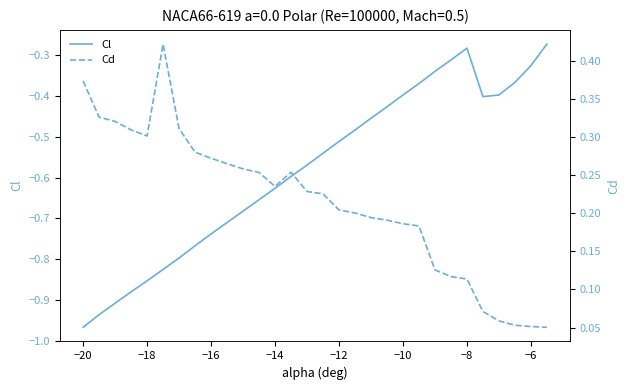

Is the value of Cd at 14 greater than the value of Cl at −12?

Yes